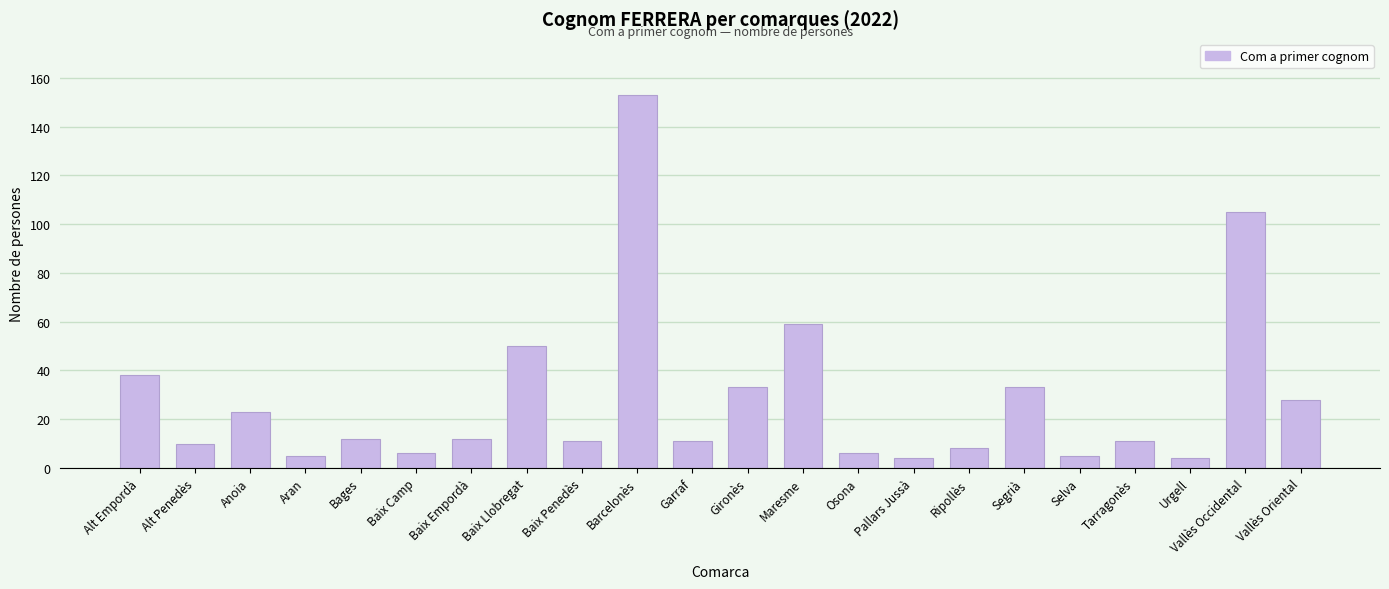

Reading left to right, what are all the values shown in this chart?

38	10	23	5	12	6	12	50	11	153	11	33	59	6	4	8	33	5	11	4	105	28